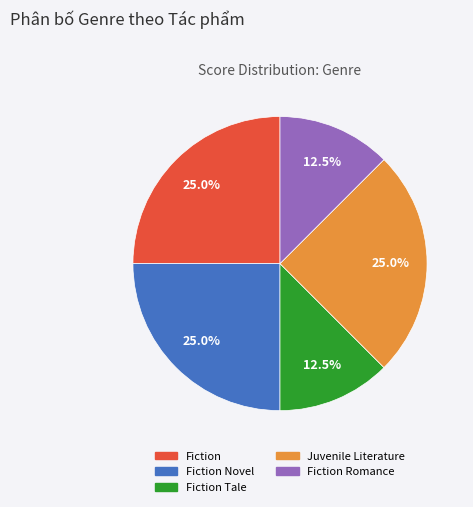

Is there a majority slice in this chart?

No